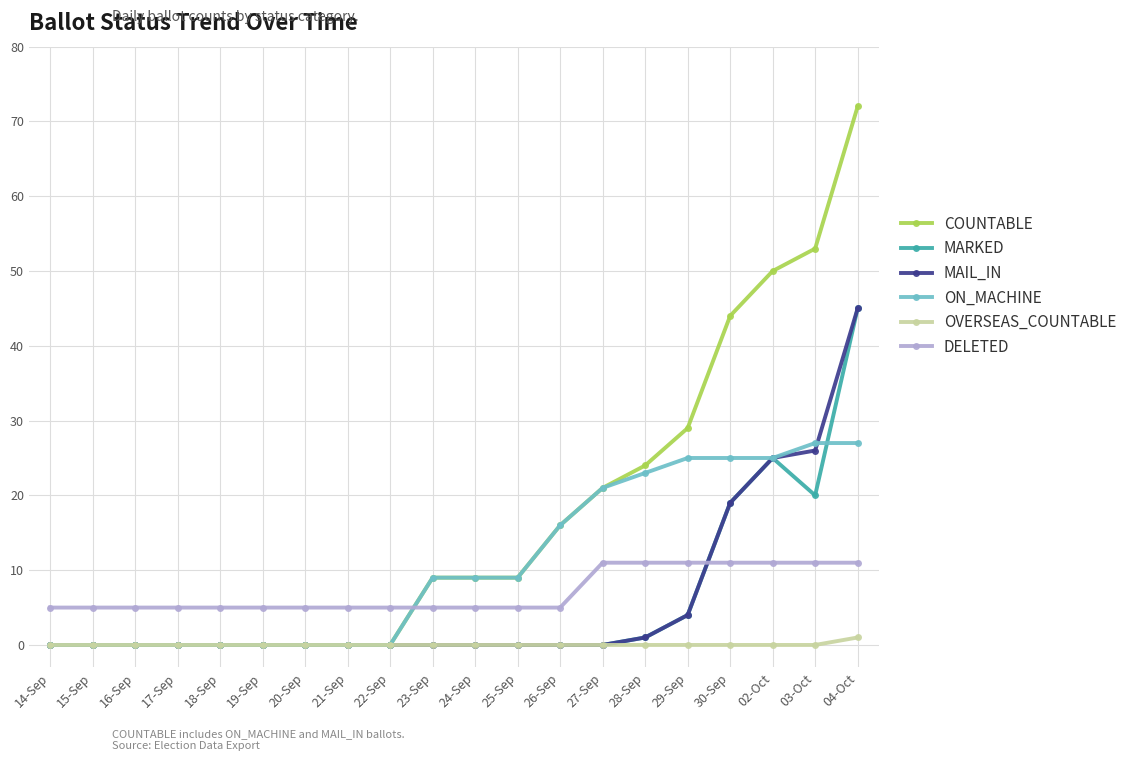

What is the greatest value displayed?

72